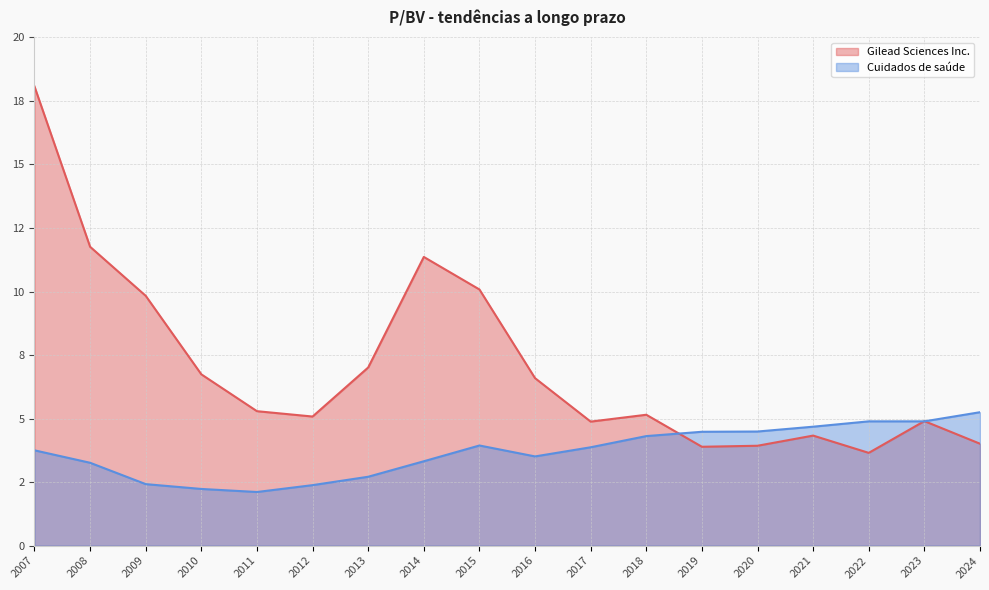

Rank the series by their maximum value, from lowest to highest.

Cuidados de saúde, Gilead Sciences Inc.